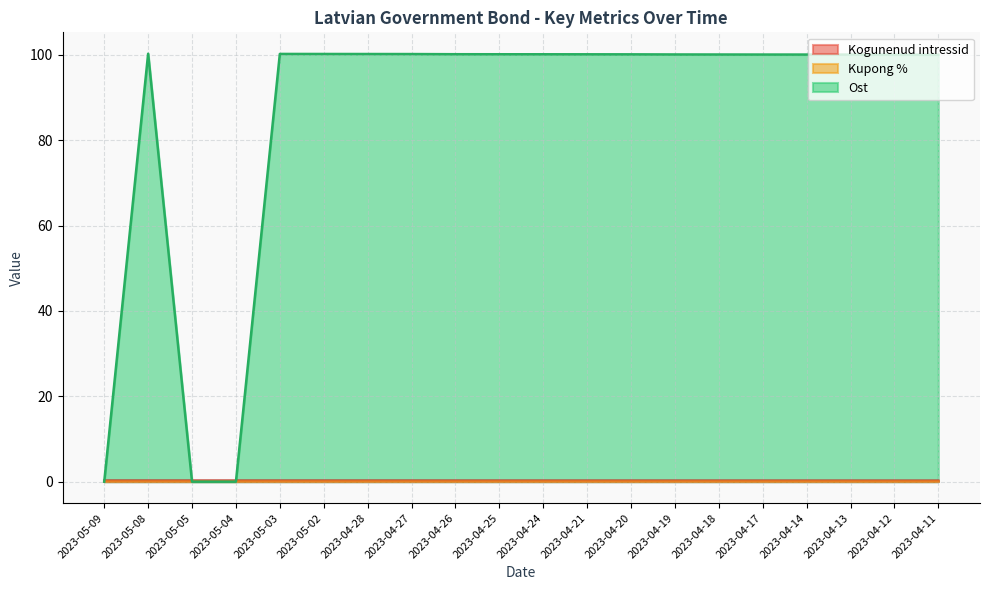

Which series has the largest range (max minus min)?

Ost